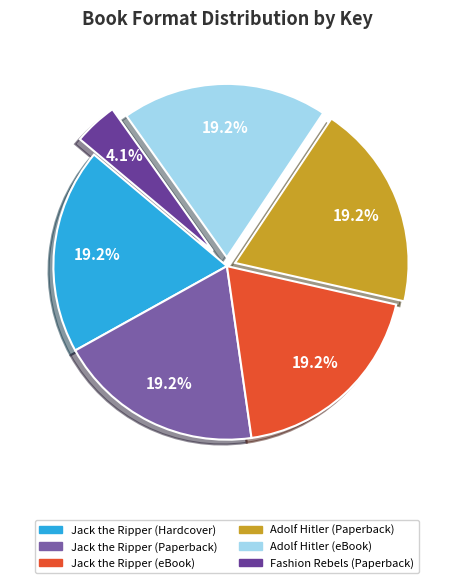

What is the ratio of the value at Fashion Rebels (Paperback) to the value at Jack the Ripper (eBook)?

0.2